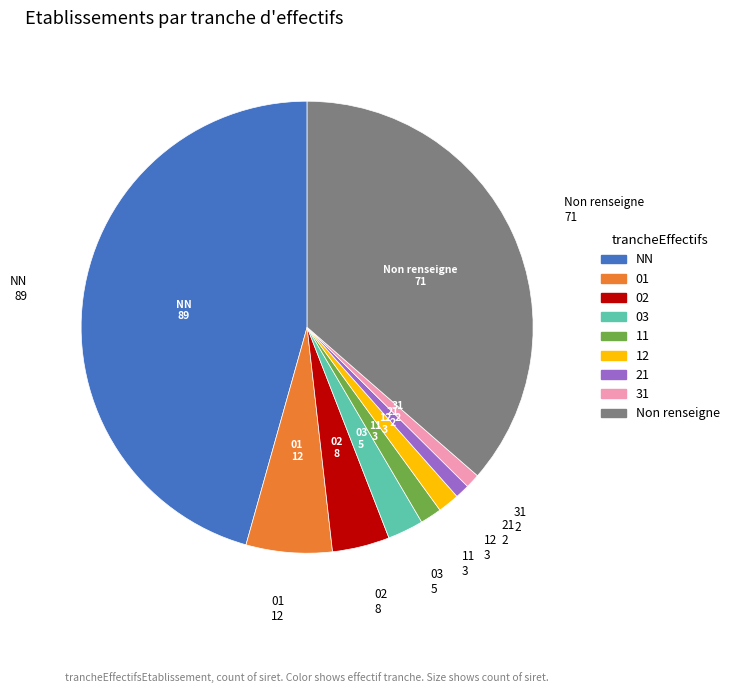

Is there any slice that represents more than half of the pie?

No